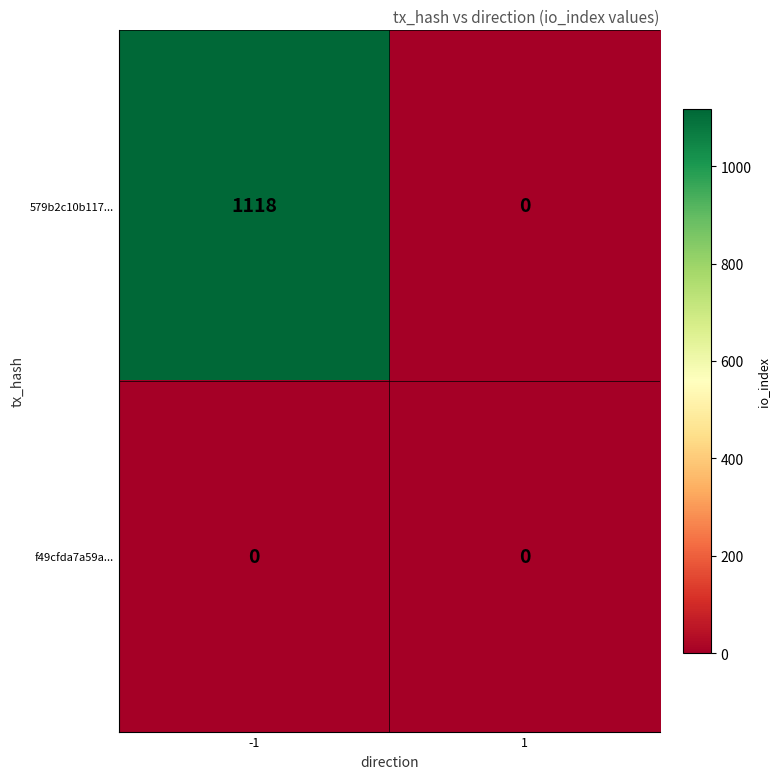

Which series has the largest range (max minus min)?

579b2c10b117...